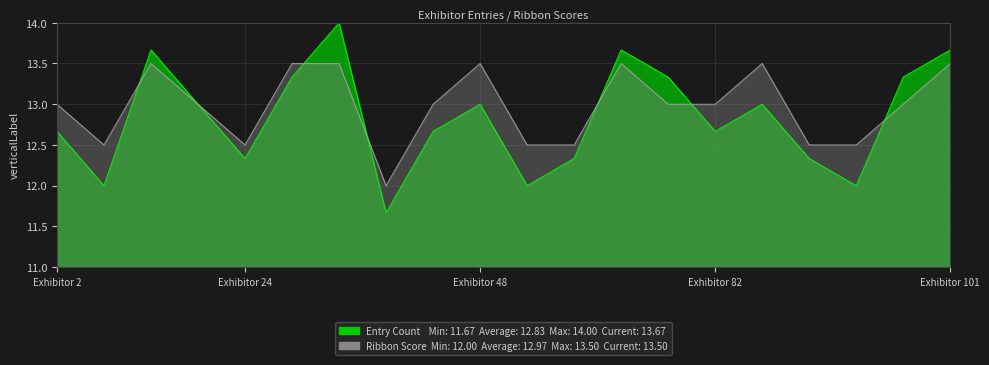

What is the total value across all series at Exhibitor 101?

27.2